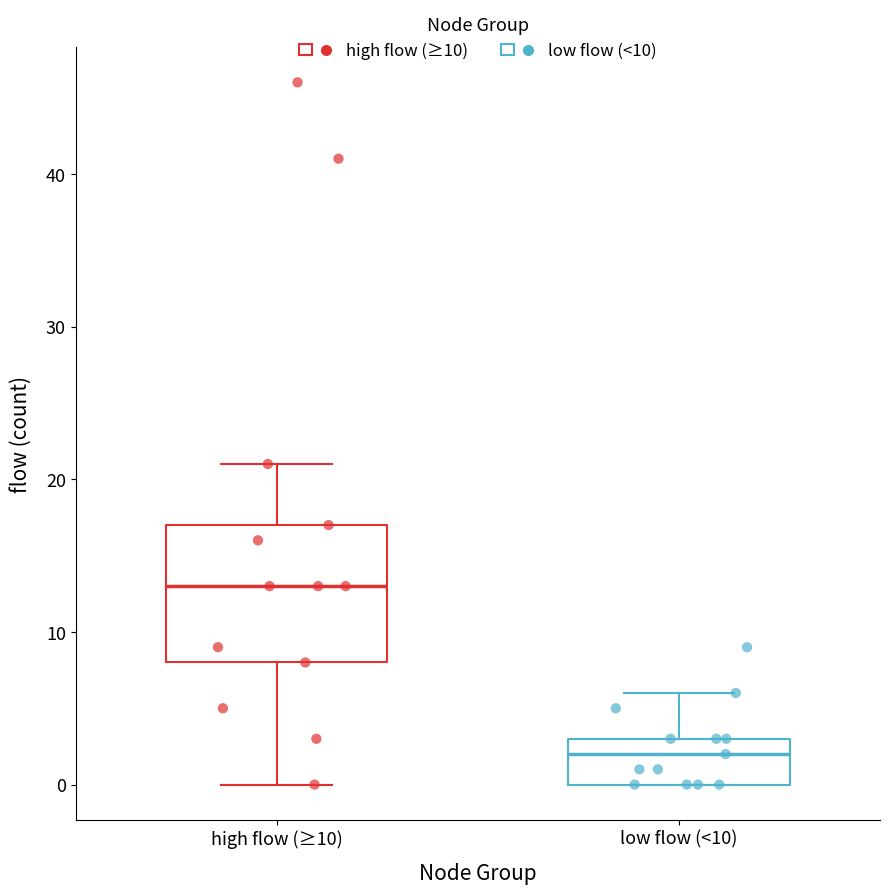

Where does the upper whisker of the box for high flow (≥10) end on the y-axis? The values are not printed on the chart, so give them approximately, as read against the axis.

21